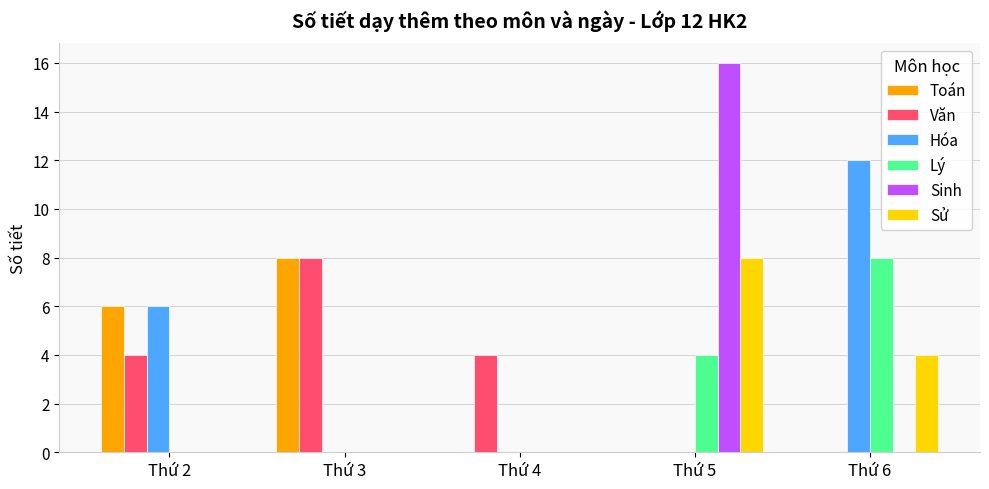

What is the maximum value shown in the chart?

16